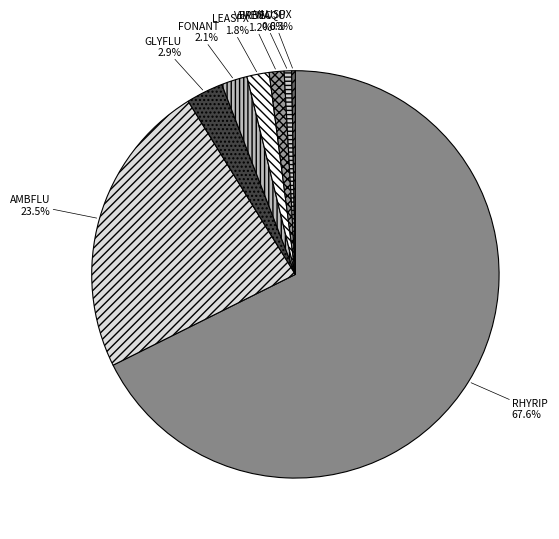

True or false: VERBEC accounts for 10% of the total.

False